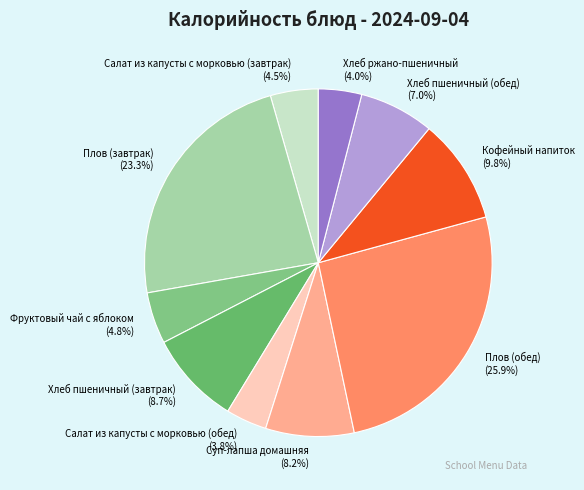

What percentage do Хлеб ржано-пшеничный and Хлеб пшеничный (обед) together represent?

11.0%